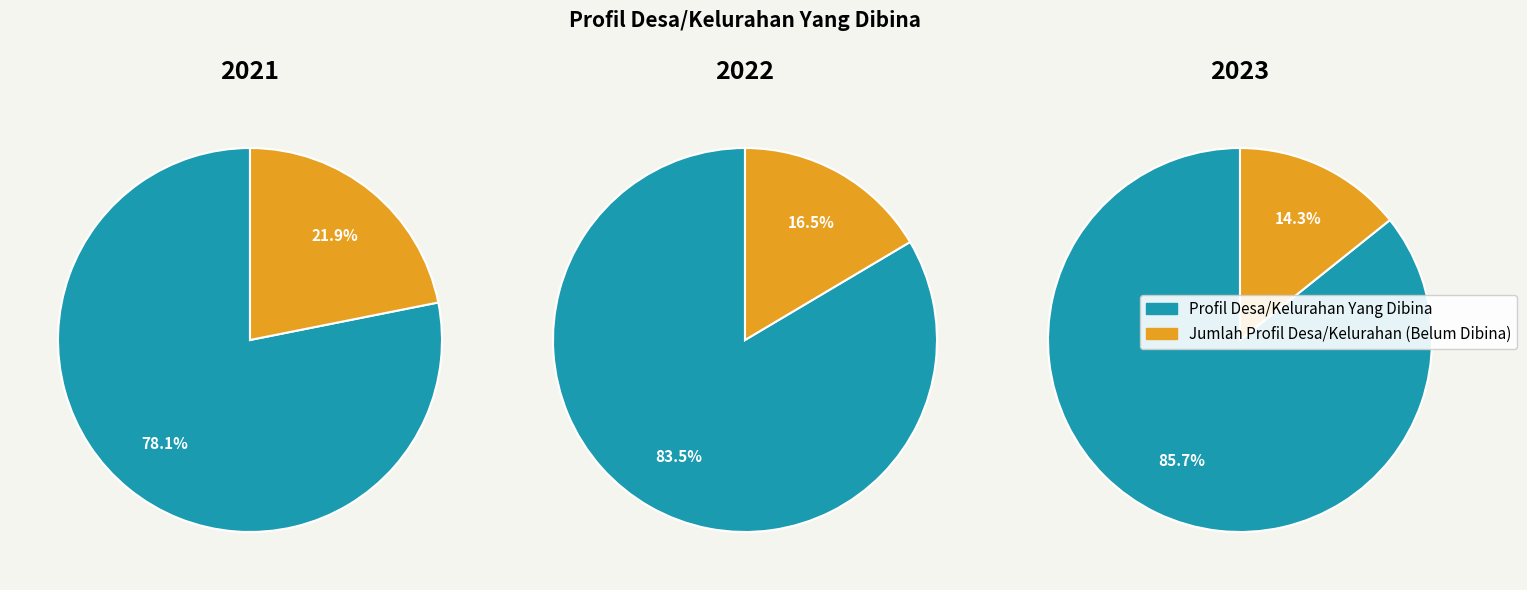

Do 0 and 1 together represent more than half of the pie?

Yes